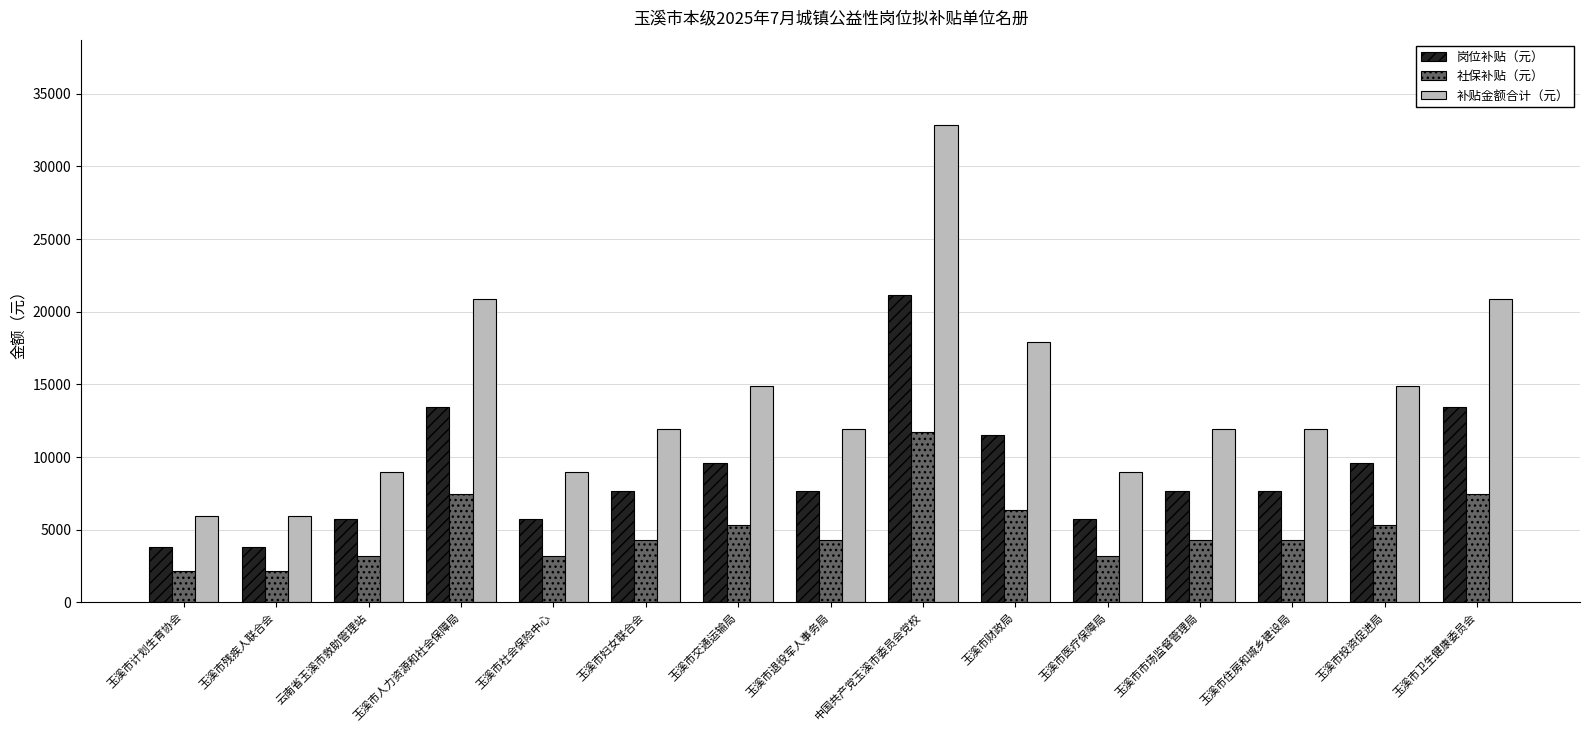

At which label does 补贴金额合计（元） first exceed 11934?

玉溪市人力资源和社会保障局